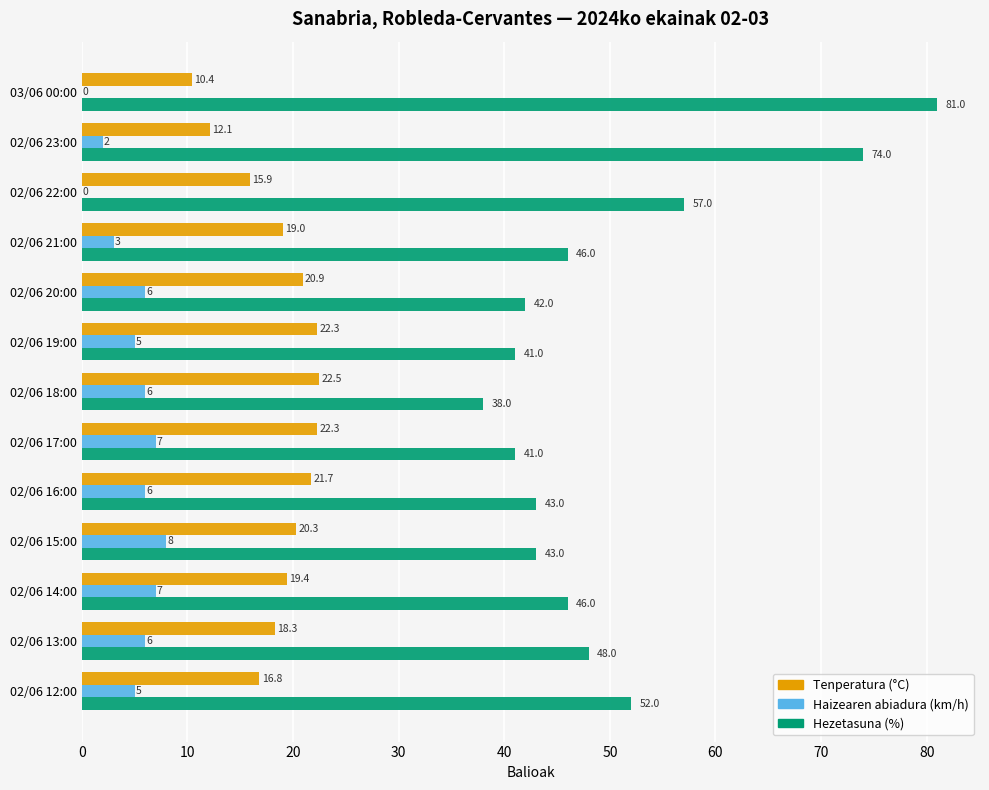

At which category is the sum across all series the highest?

03/06 00:00